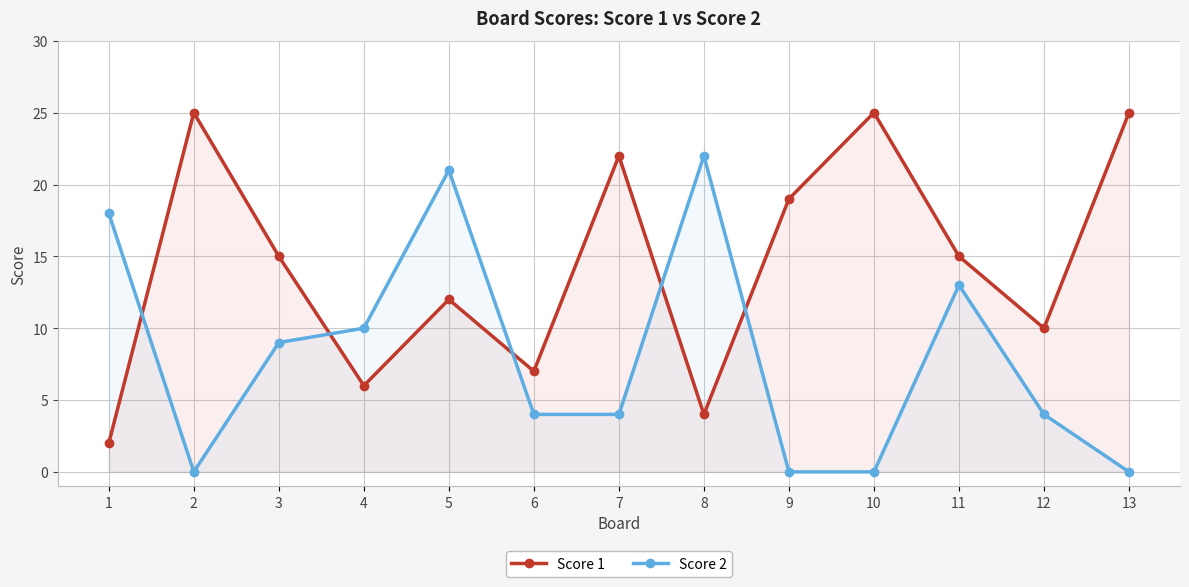

What is the average value of the Score 1 series?

14